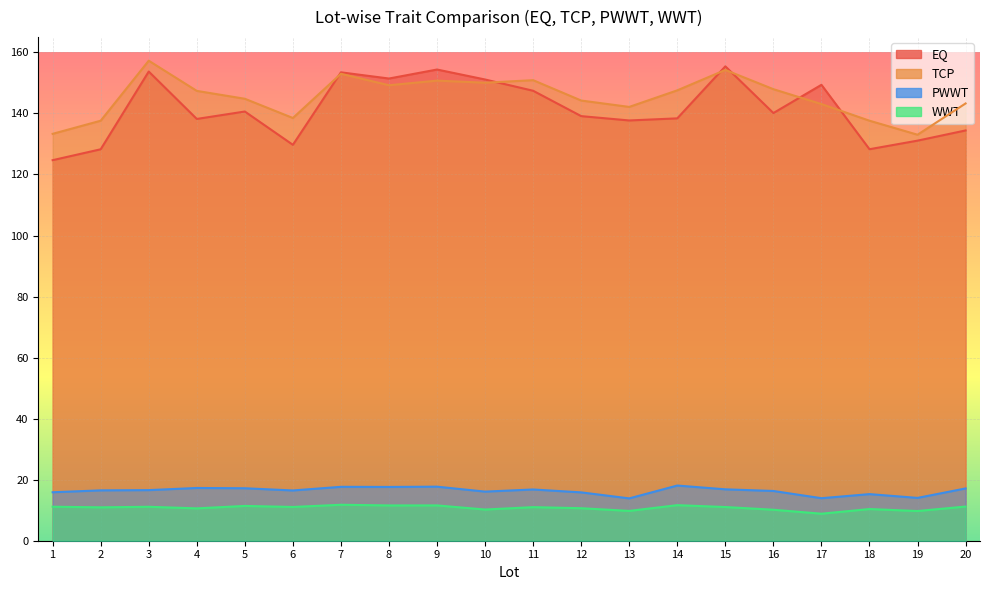

Which series has the largest range (max minus min)?

EQ